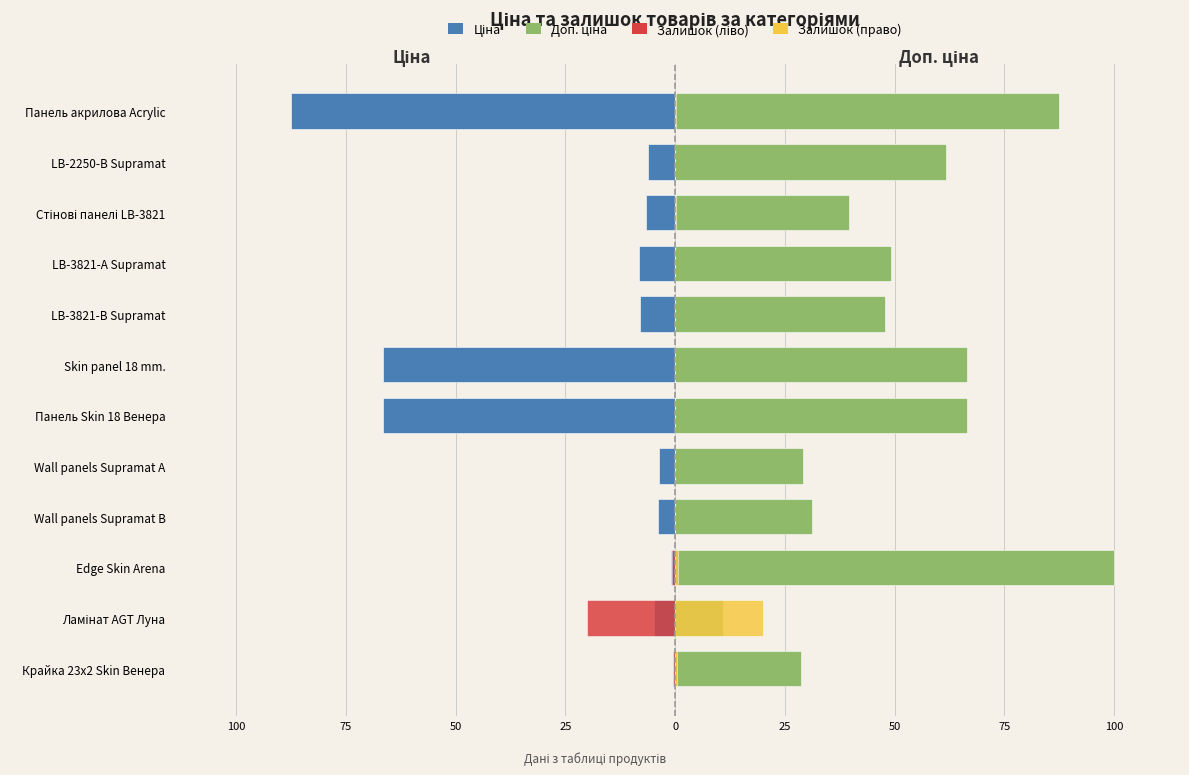

How many bars are there in each group?

4